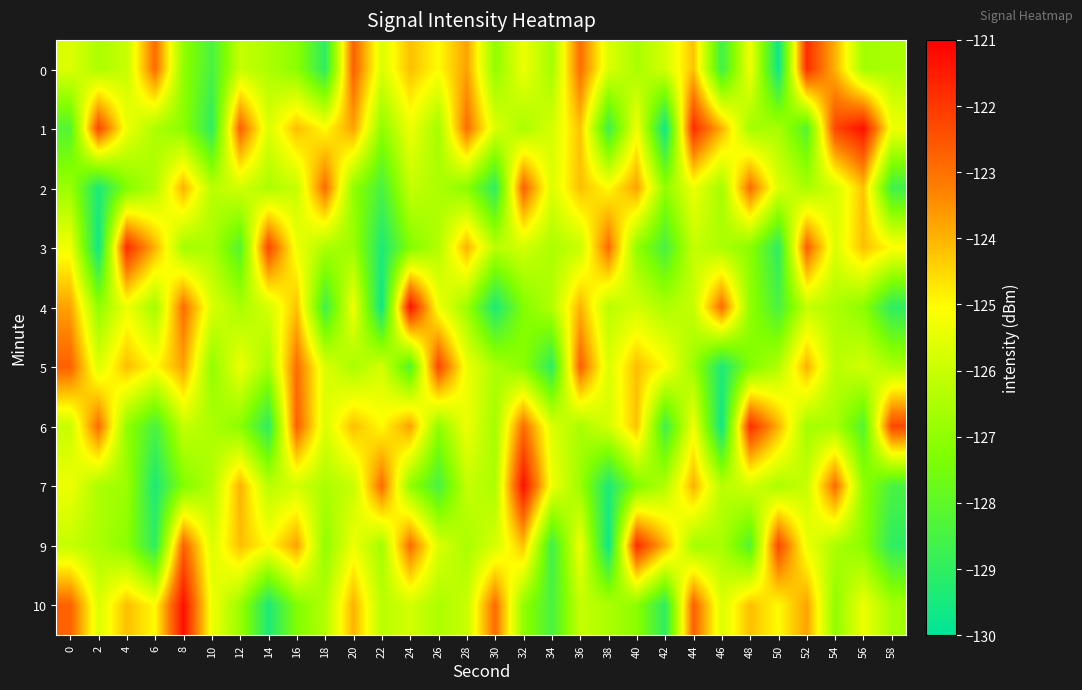

Reading right to left, transcribe all the data shown in this chart.

0: 58=-126.6	56=-126.7	54=-124.0	52=-121.8	50=-129.7	48=-125.3	46=-128.7	44=-124.2	42=-125.8	40=-126.6	38=-125.7	36=-122.9	34=-126.7	32=-125.3	30=-127.0	28=-123.7	26=-125.0	24=-124.2	22=-125.7	20=-122.7	18=-129.0	16=-127.1	14=-126.5	12=-126.1	10=-128.4	8=-127.0	6=-122.9	4=-126.0	2=-126.5	0=-125.7
1: 58=-125.3	56=-121.3	54=-122.3	52=-128.2	50=-126.6	48=-126.7	46=-124.0	44=-121.8	42=-129.7	40=-125.3	38=-128.7	36=-124.2	34=-125.8	32=-126.6	30=-125.7	28=-122.9	26=-126.7	24=-125.3	22=-127.0	20=-123.7	18=-125.0	16=-124.2	14=-125.7	12=-122.7	10=-129.0	8=-127.1	6=-126.5	4=-125.3	2=-122.3	0=-128.2
2: 58=-128.7	56=-124.2	54=-125.8	52=-126.6	50=-125.7	48=-122.9	46=-126.7	44=-125.3	42=-127.0	40=-123.7	38=-125.0	36=-124.2	34=-125.7	32=-122.7	30=-129.0	28=-127.1	26=-126.5	24=-126.1	22=-128.4	20=-127.0	18=-122.9	16=-126.0	14=-126.5	12=-125.8	10=-126.3	8=-124.0	6=-126.4	4=-127.3	2=-129.4	0=-126.8
3: 58=-125.0	56=-124.2	54=-125.7	52=-122.7	50=-129.0	48=-127.1	46=-126.5	44=-126.1	42=-128.4	40=-127.0	38=-122.9	36=-126.0	34=-126.5	32=-125.8	30=-126.3	28=-124.0	26=-126.4	24=-127.3	22=-129.4	20=-126.8	18=-126.5	16=-125.3	14=-122.3	12=-128.2	10=-126.6	8=-126.7	6=-124.0	4=-121.8	2=-129.7	0=-125.3
4: 58=-129.0	56=-127.1	54=-126.5	52=-126.1	50=-128.4	48=-127.0	46=-122.9	44=-126.0	42=-126.5	40=-125.8	38=-126.3	36=-124.0	34=-126.4	32=-127.3	30=-129.4	28=-126.8	26=-125.3	24=-121.3	22=-129.7	20=-125.3	18=-128.7	16=-124.2	14=-125.8	12=-126.6	10=-125.7	8=-122.9	6=-126.7	4=-125.3	2=-127.0	0=-123.7
5: 58=-126.5	56=-125.8	54=-126.3	52=-124.0	50=-126.4	48=-127.3	46=-129.4	44=-126.8	42=-125.0	40=-124.2	38=-125.7	36=-122.7	34=-129.0	32=-127.1	30=-126.5	28=-125.3	26=-122.3	24=-128.2	22=-125.8	20=-126.6	18=-125.7	16=-122.9	14=-126.7	12=-125.3	10=-127.0	8=-123.7	6=-125.0	4=-124.2	2=-125.7	0=-122.7
6: 58=-122.3	56=-128.2	54=-126.6	52=-126.7	50=-124.0	48=-121.8	46=-129.7	44=-125.3	42=-128.7	40=-124.2	38=-125.8	36=-126.6	34=-125.7	32=-122.9	30=-126.7	28=-125.3	26=-127.0	24=-123.7	22=-125.0	20=-124.2	18=-125.7	16=-122.7	14=-129.0	12=-127.1	10=-126.5	8=-126.1	6=-128.4	4=-127.0	2=-122.9	0=-126.0
7: 58=-128.4	56=-127.0	54=-122.9	52=-126.0	50=-126.5	48=-125.8	46=-126.3	44=-124.0	42=-126.4	40=-127.3	38=-129.4	36=-126.8	34=-125.3	32=-121.3	30=-126.5	28=-126.1	26=-128.4	24=-127.0	22=-122.9	20=-126.0	18=-126.5	16=-125.8	14=-126.3	12=-124.0	10=-126.4	8=-127.3	6=-129.4	4=-126.8	2=-126.5	0=-125.3
9: 58=-129.0	56=-127.1	54=-126.5	52=-125.3	50=-122.3	48=-128.2	46=-126.6	44=-126.7	42=-124.0	40=-121.8	38=-129.7	36=-125.3	34=-128.7	32=-124.2	30=-125.8	28=-126.6	26=-125.7	24=-122.9	22=-126.7	20=-125.3	18=-127.0	16=-123.7	14=-125.0	12=-124.2	10=-125.7	8=-122.7	6=-129.0	4=-127.1	2=-126.5	0=-126.1
10: 58=-126.7	56=-125.3	54=-127.0	52=-123.7	50=-125.0	48=-124.2	46=-125.7	44=-122.7	42=-129.0	40=-127.1	38=-126.5	36=-126.1	34=-128.4	32=-127.0	30=-122.9	28=-126.0	26=-126.5	24=-125.8	22=-126.3	20=-124.0	18=-126.4	16=-127.3	14=-129.4	12=-126.8	10=-125.3	8=-121.3	6=-125.0	4=-124.2	2=-125.7	0=-122.7